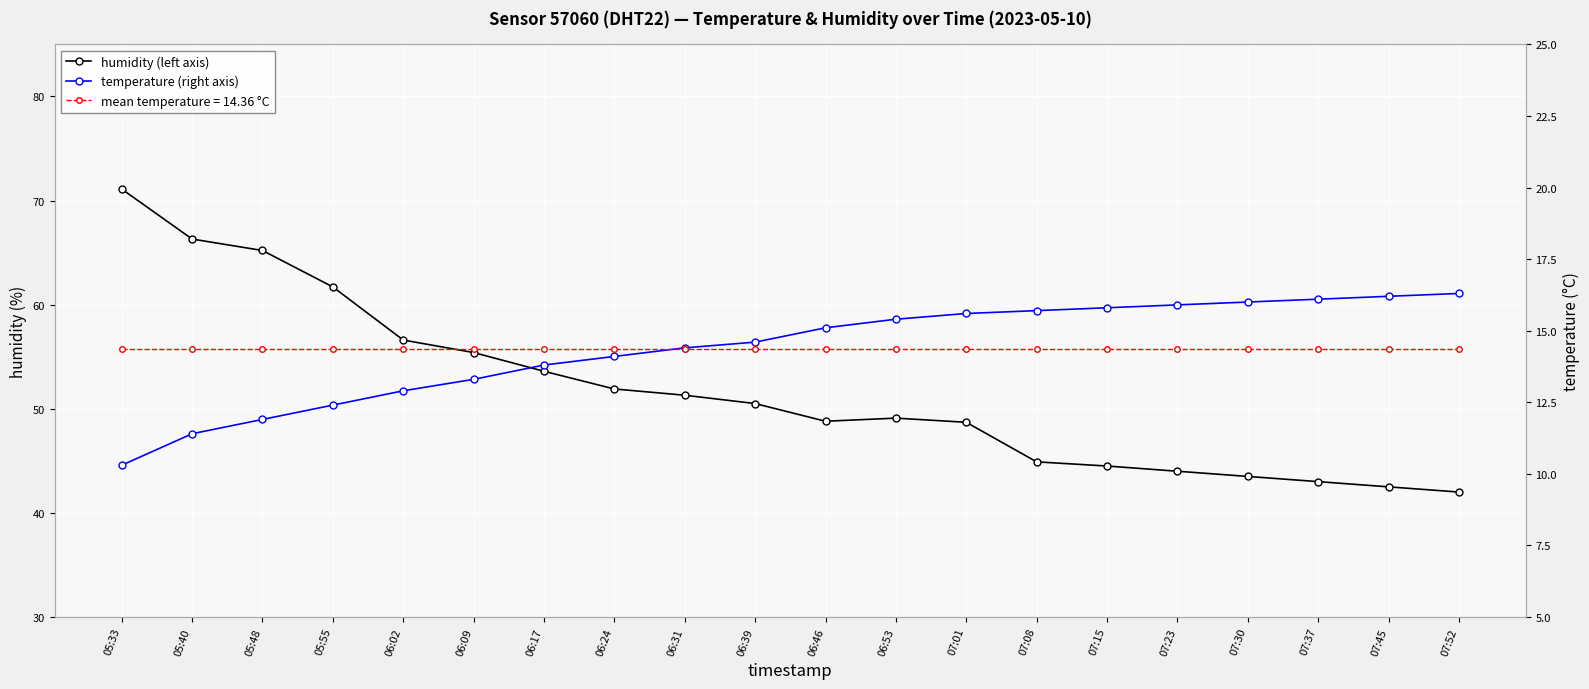

Which series has the largest total across all categories?

humidity (left axis)